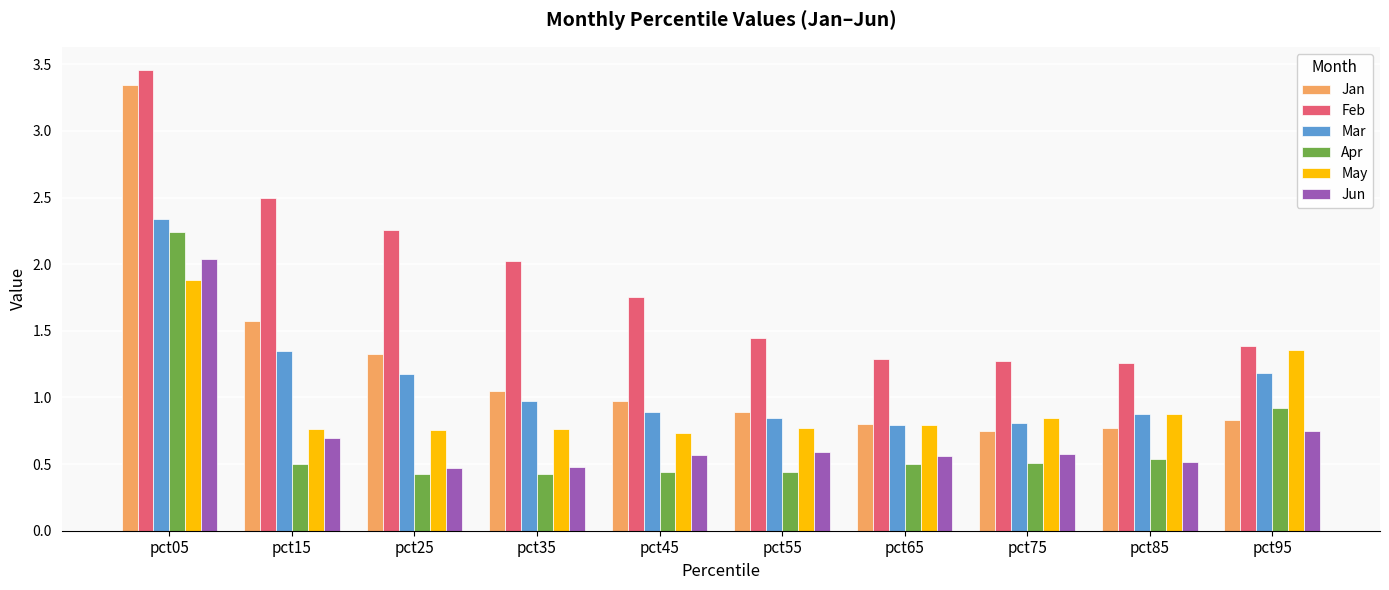

What is the difference between the maximum and second lowest values in the Jan series?

2.6